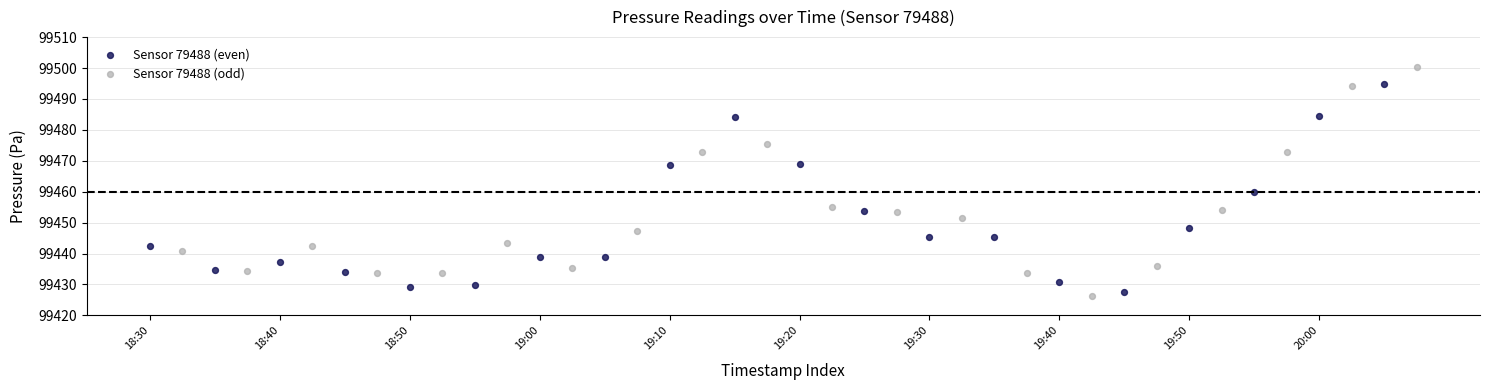

What are all the series names shown in the legend?

Sensor 79488 (even), Sensor 79488 (odd)